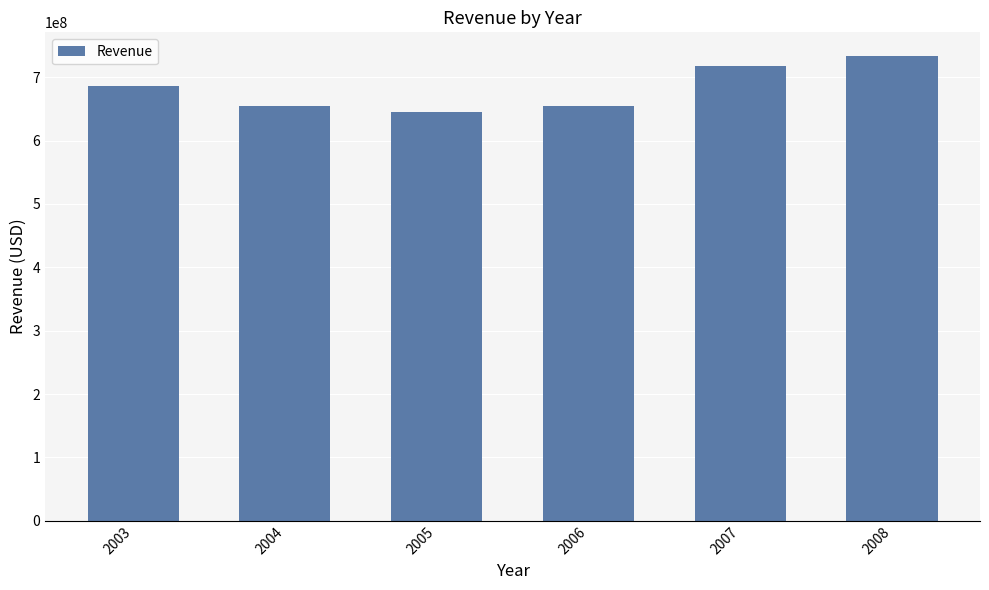

What is the value of the 5th bar from the left?

718272469